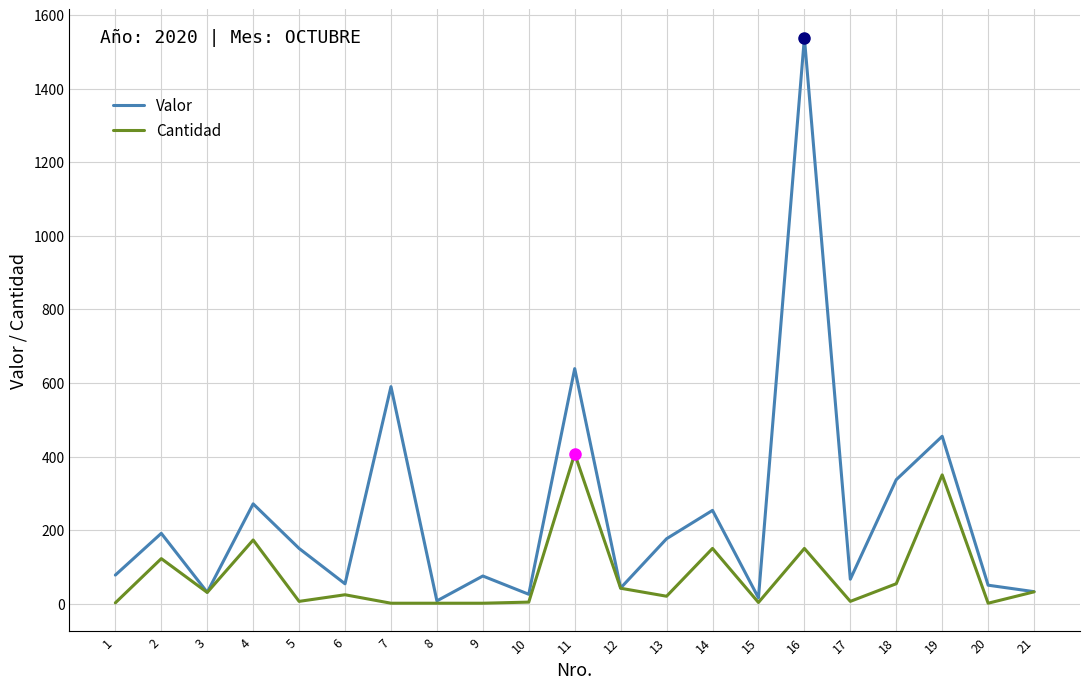

Is the value of Cantidad at 12 greater than the value of Valor at 18?

No